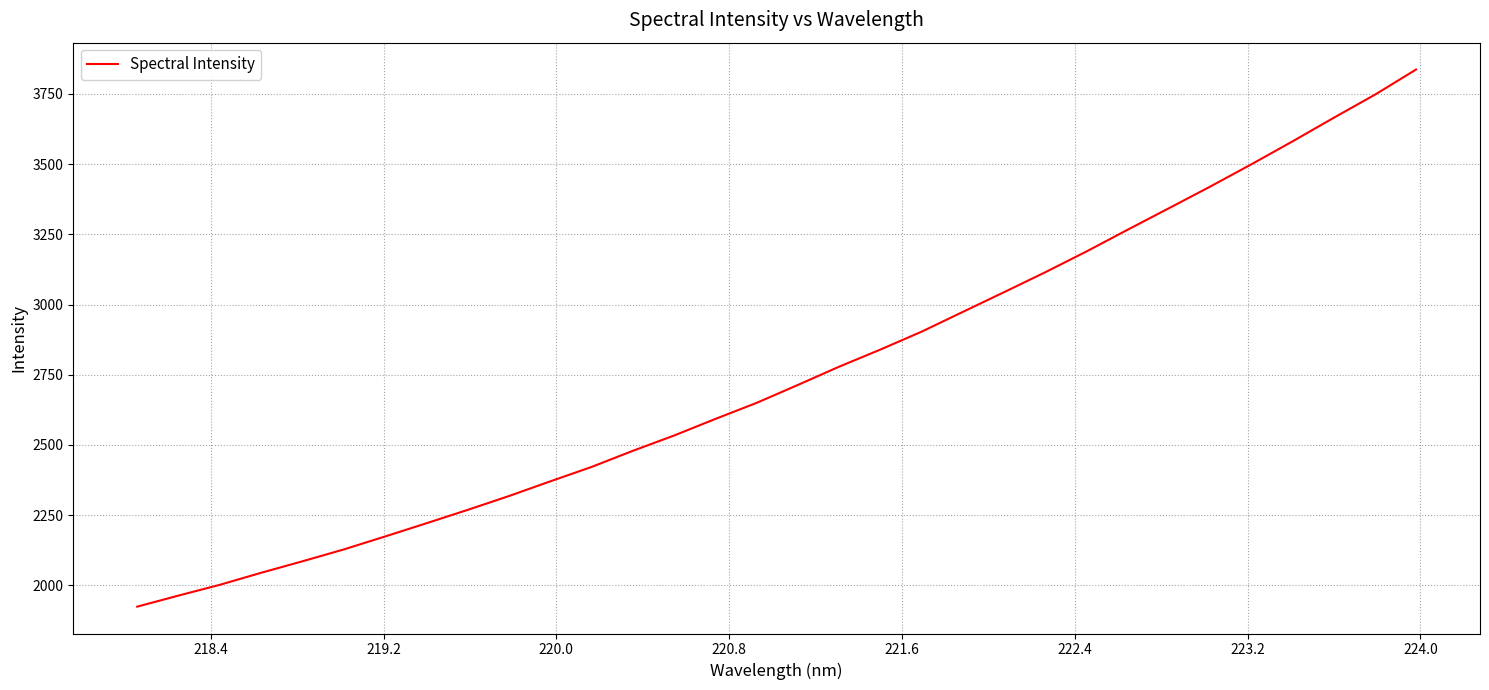

What is the greatest value displayed?

3836.9